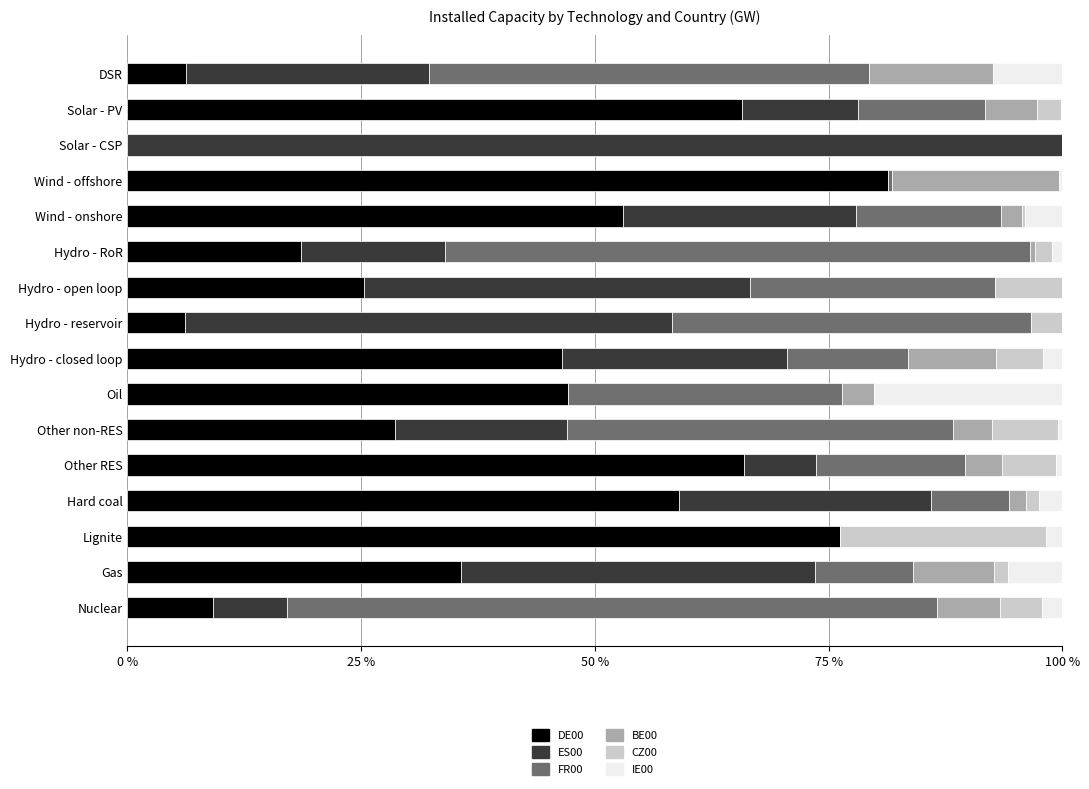

Is it true that DE00 equals 28.6 at Other non-RES?

True